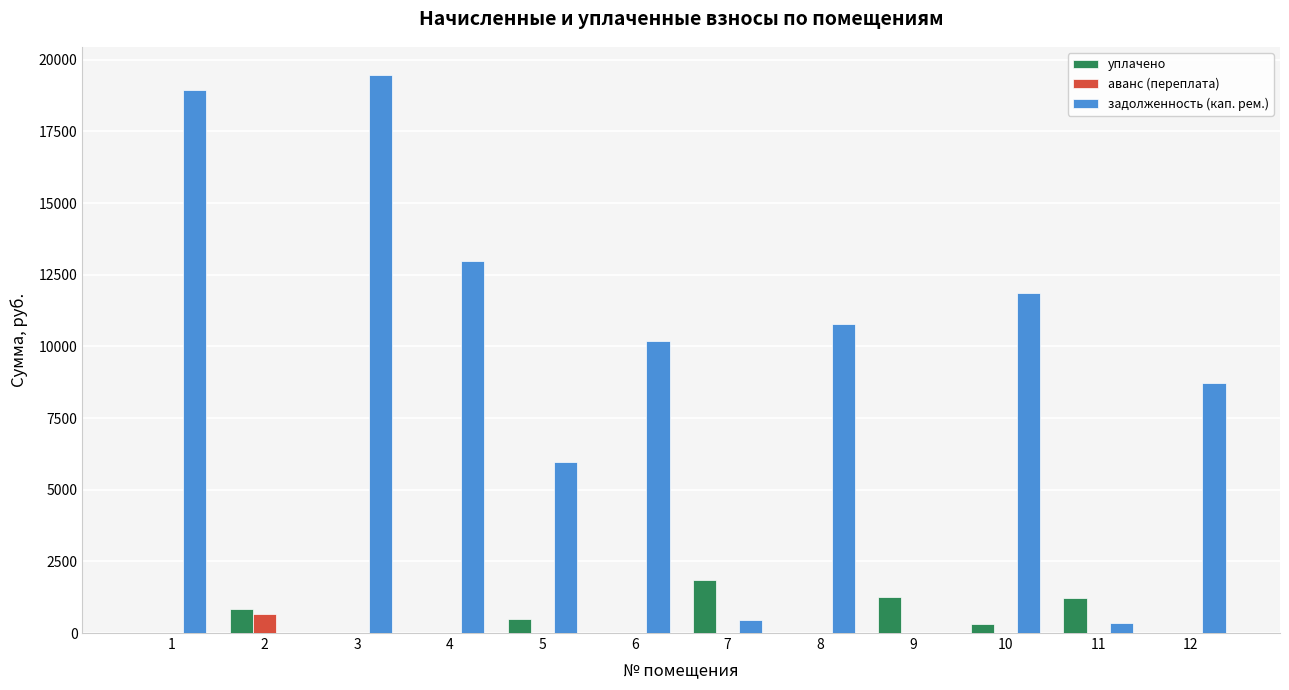

Are the bars grouped side by side (vs. stacked)?

Yes